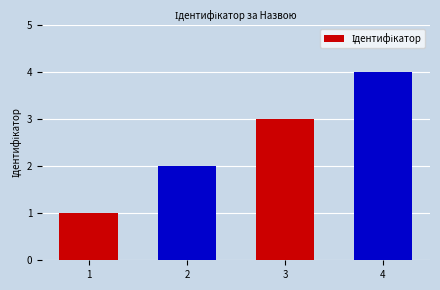

Which has a higher value, 4 or 2?

4